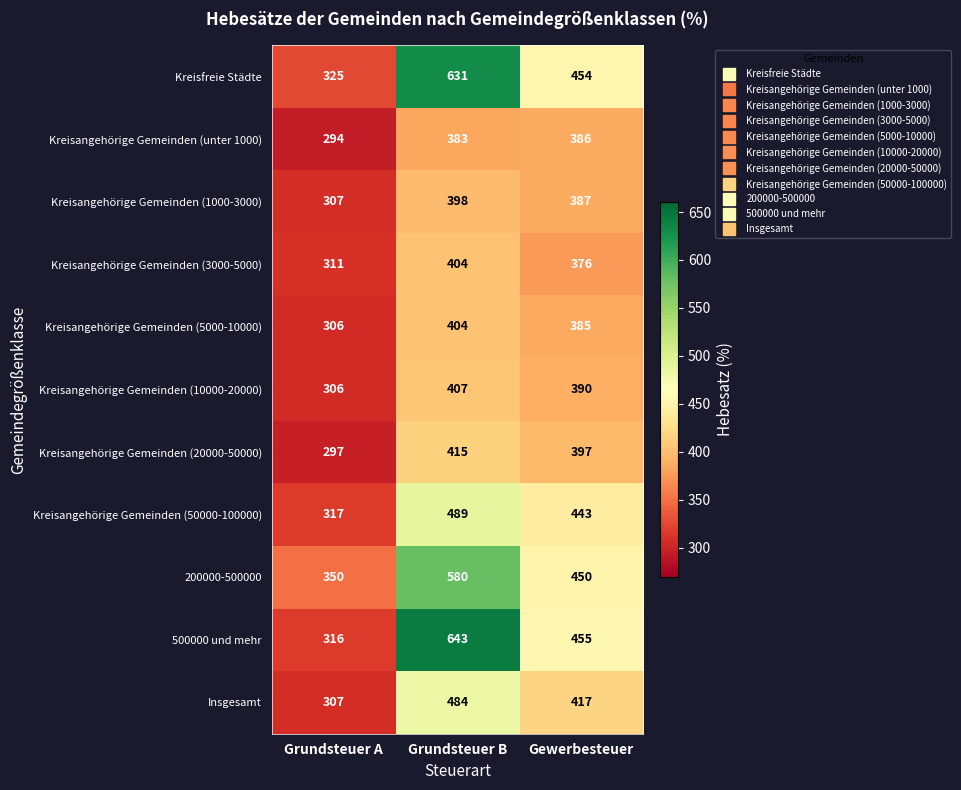

What is the difference between the Kreisangehörige Gemeinden (5000-10000) values at Grundsteuer B and Grundsteuer A?

98